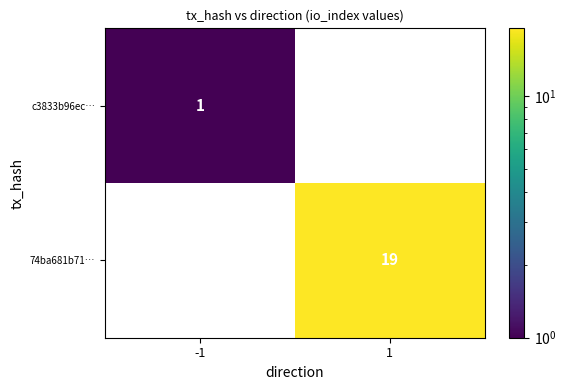

Is it true that c3833b96ec… equals 1 at -1?

True